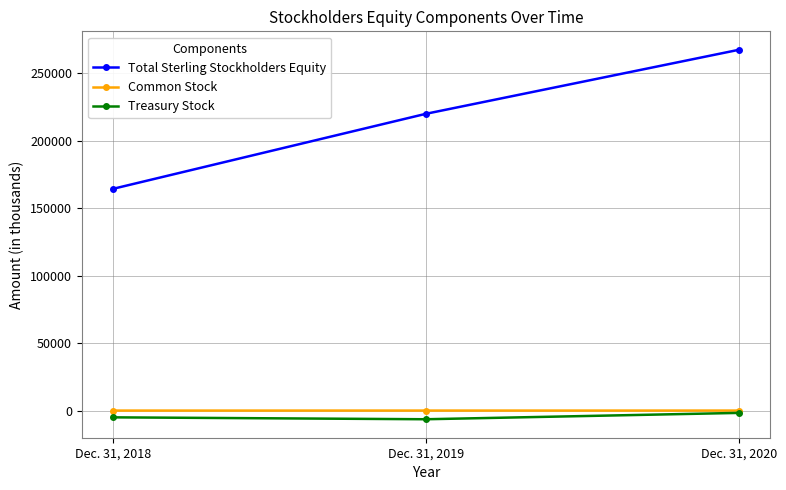

What is the total value across all series at Dec. 31, 2020?

266108